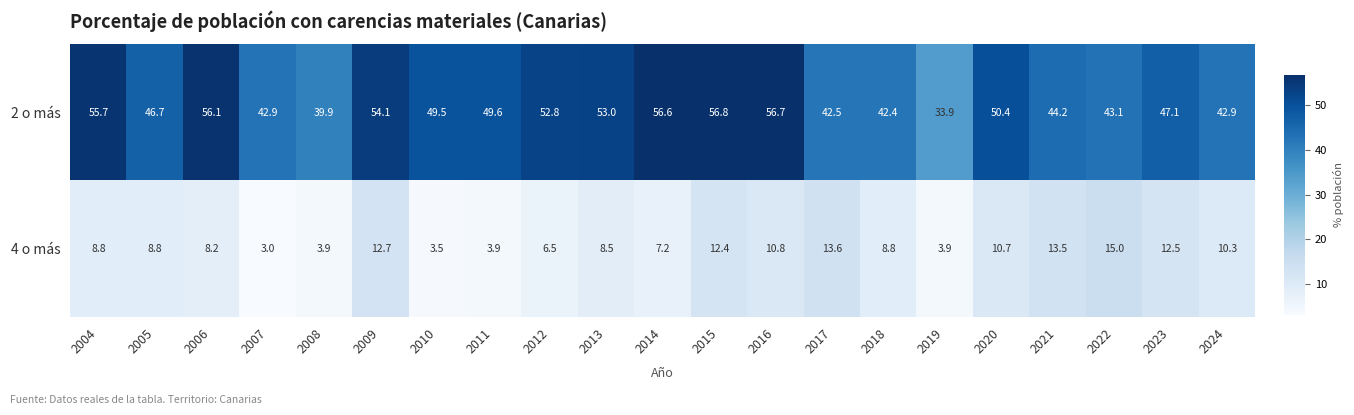

At which category does the chart reach its peak across all series?

2015